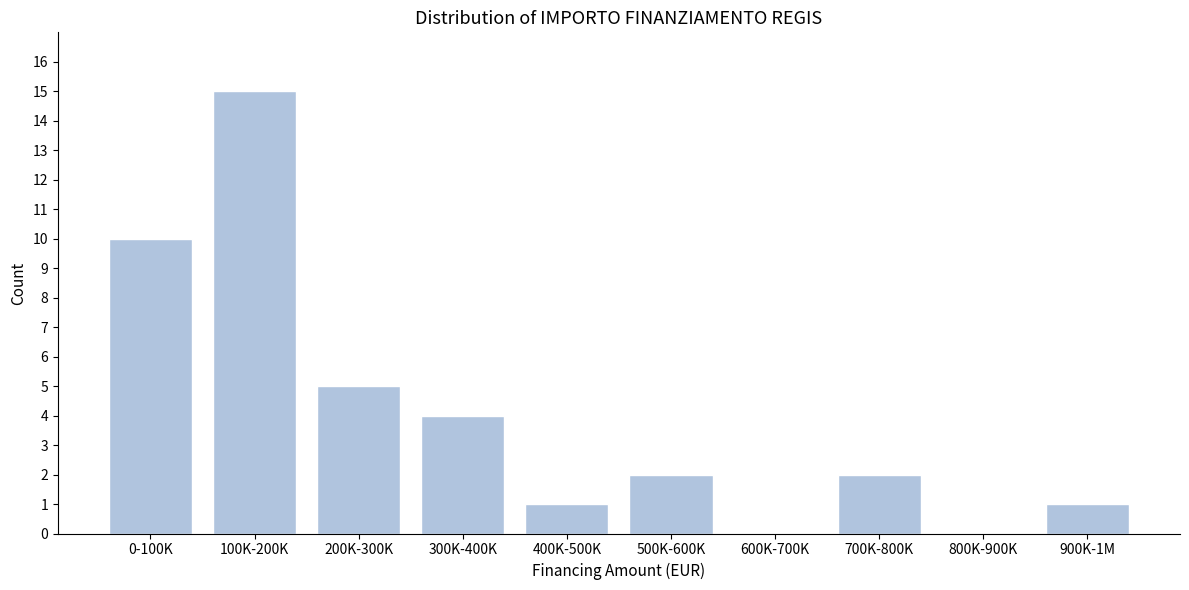

Reading right to left, list all the values displayed in this chart.

900K-1M=1	800K-900K=0	700K-800K=2	600K-700K=0	500K-600K=2	400K-500K=1	300K-400K=4	200K-300K=5	100K-200K=15	0-100K=10